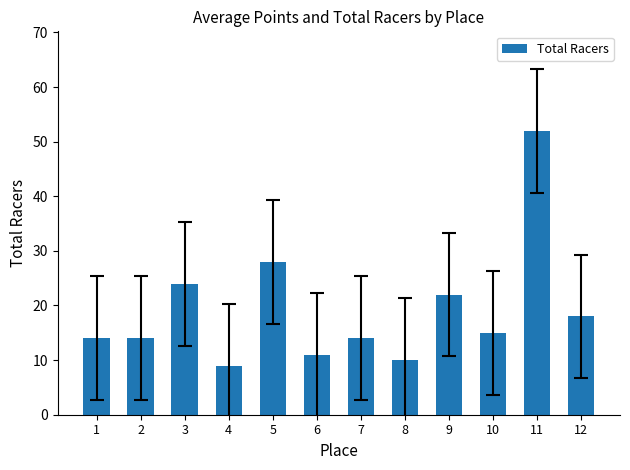

What is the maximum value shown in the chart?

52